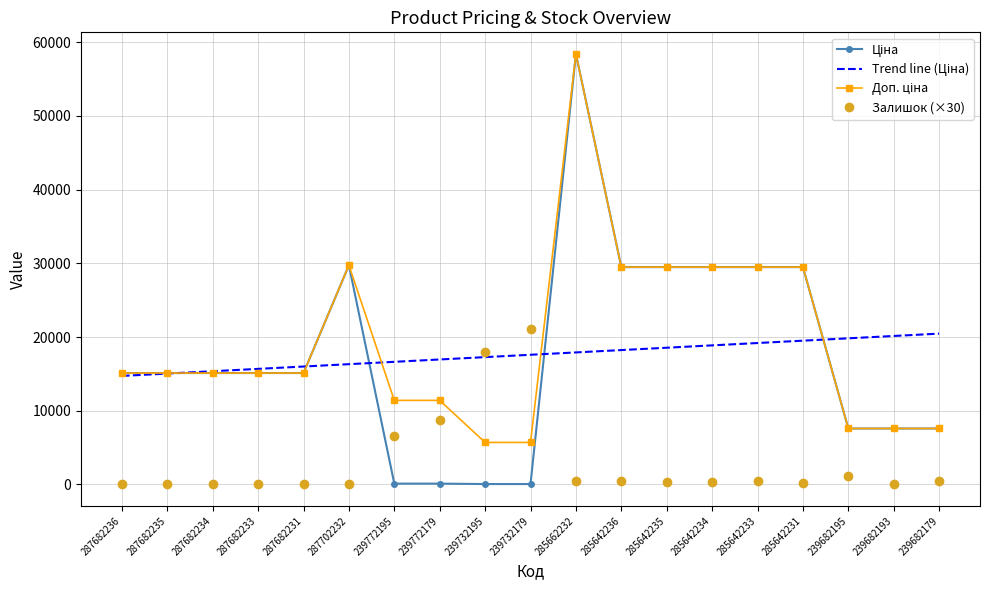

What is the spread (max minus min) of values at 239682195?

18660.2